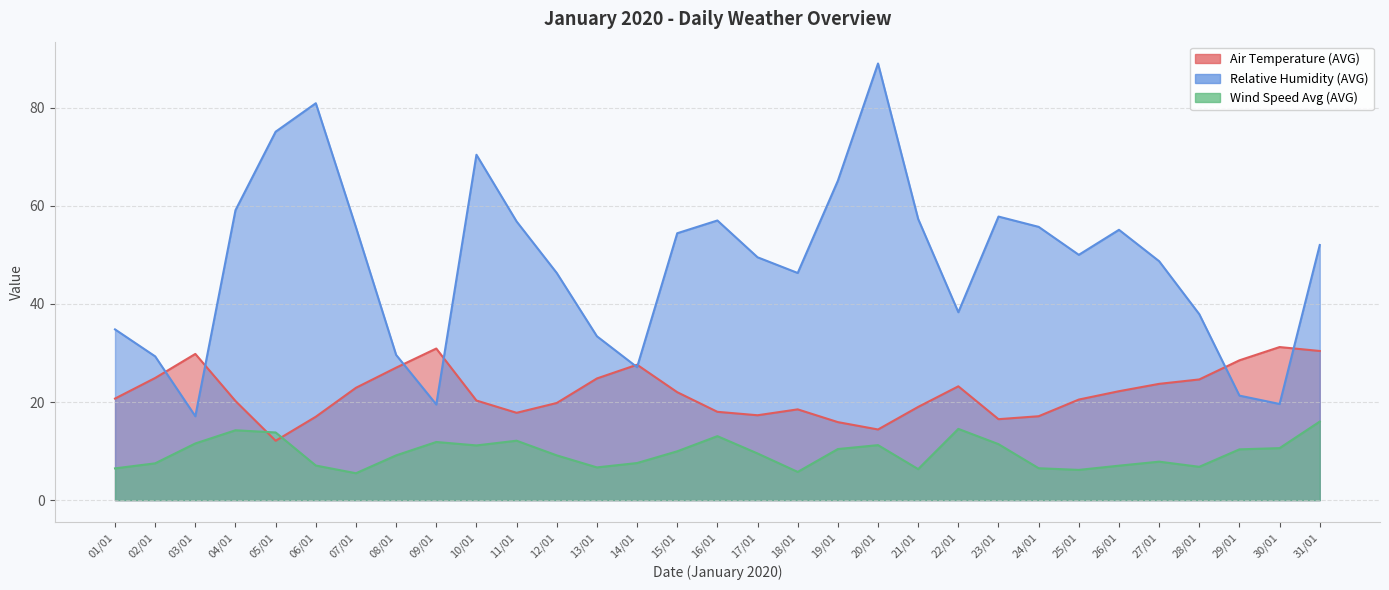

How many interior local valleys does the Air Temperature (AVG) series have?

5